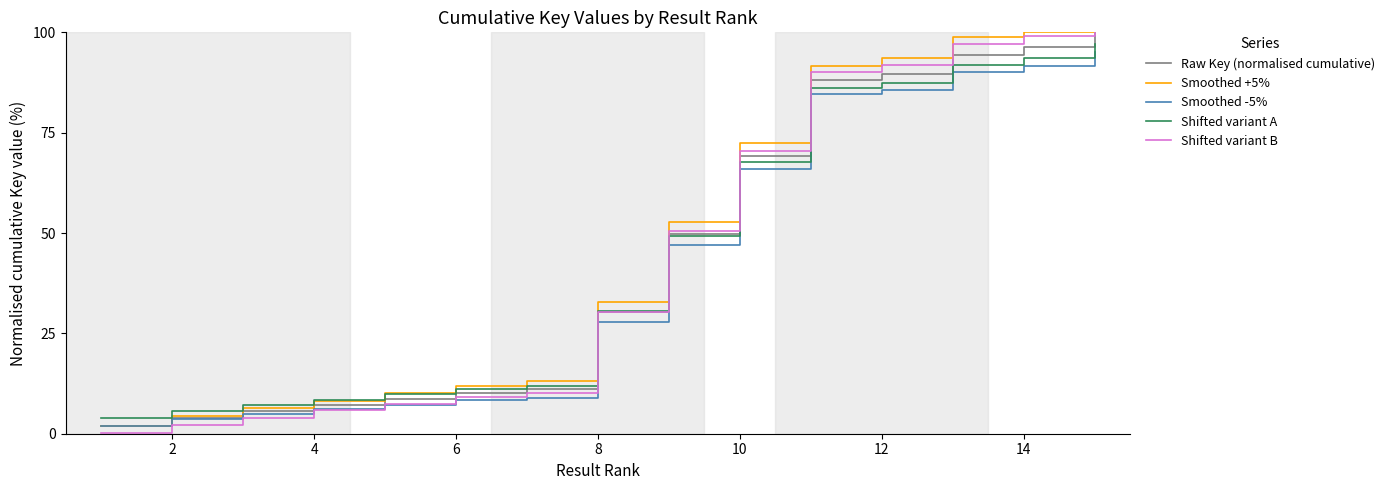

Does the chart display data point markers on the line(s)?

No